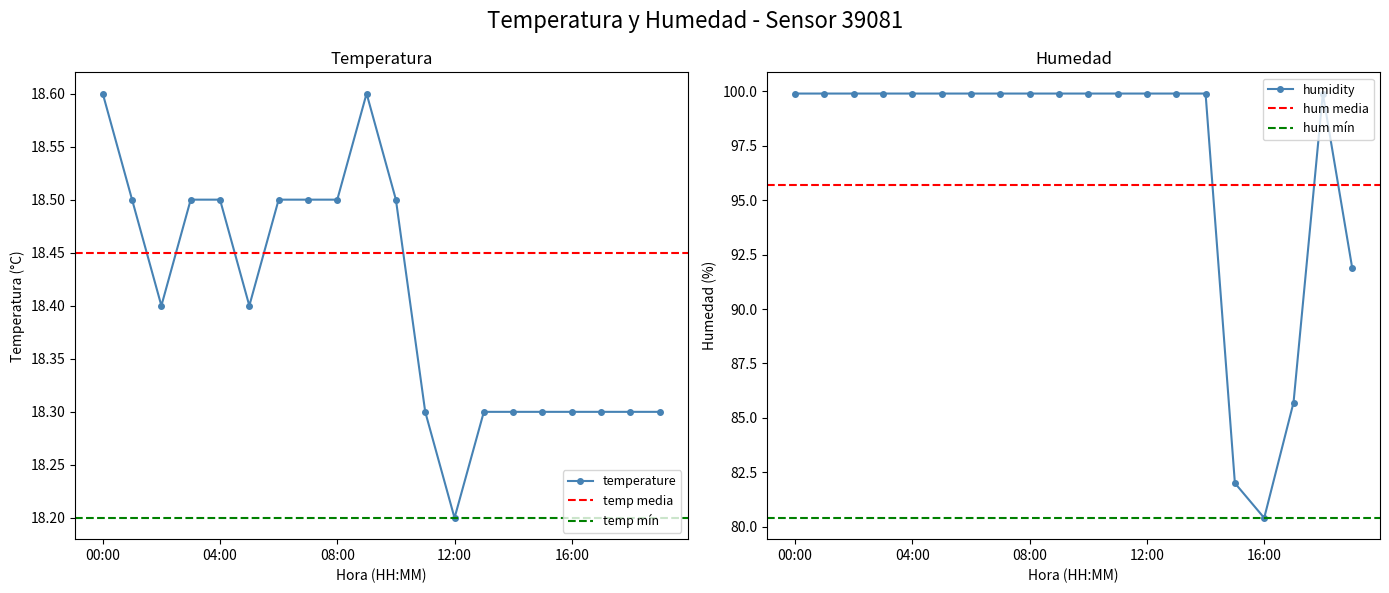

Does the chart have visible grid lines?

No